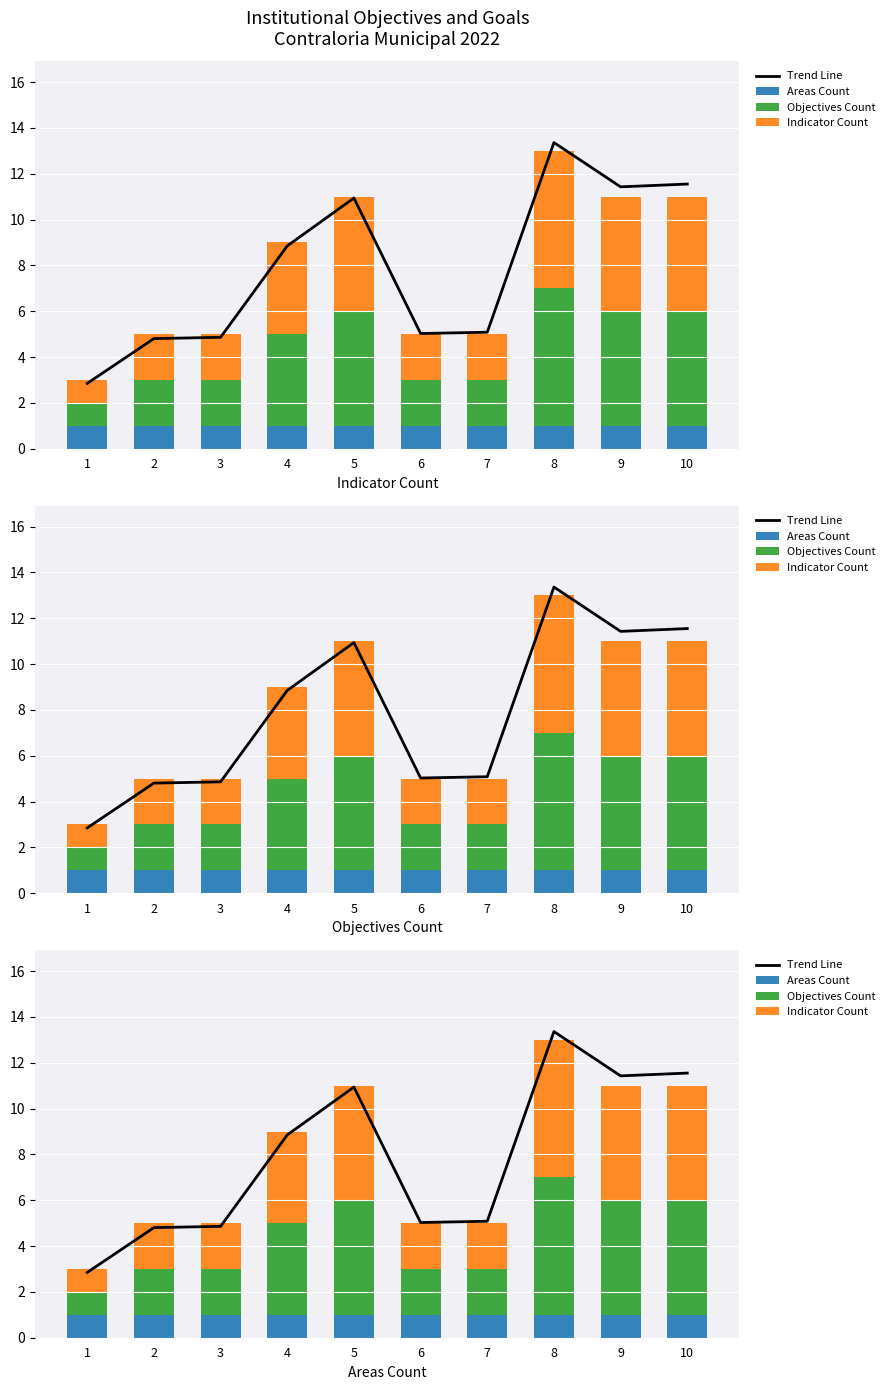

What is the sum of the Objectives Count values at 8 and 7?

8.0